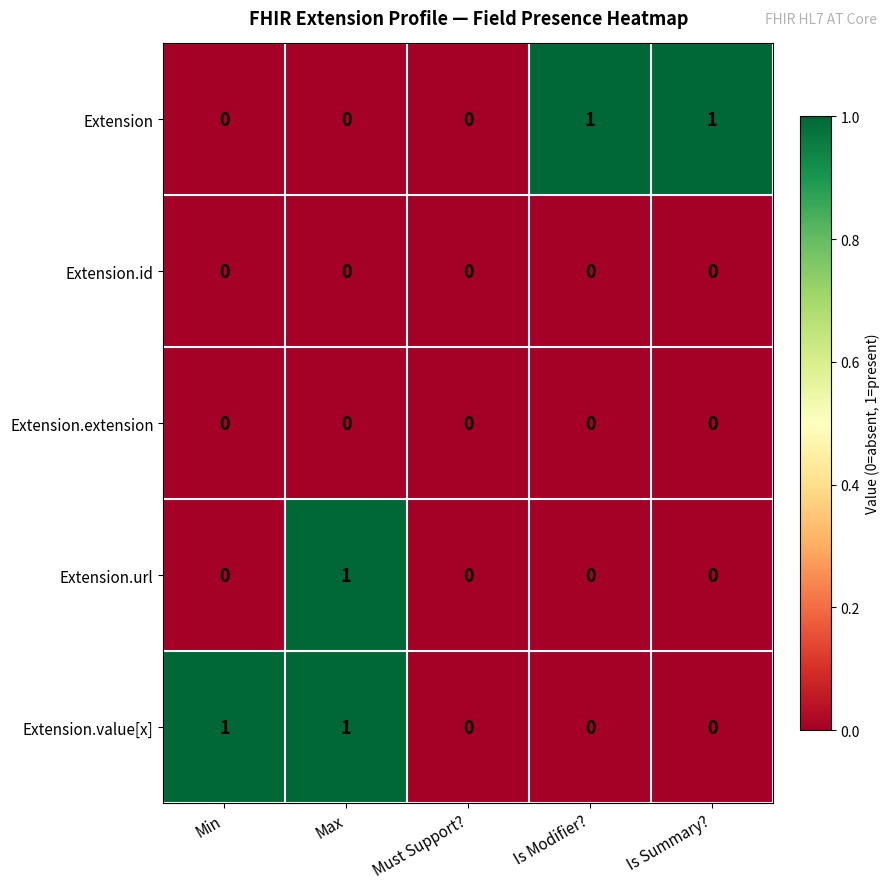

Is it true that Extension equals 0 at Must Support??

True